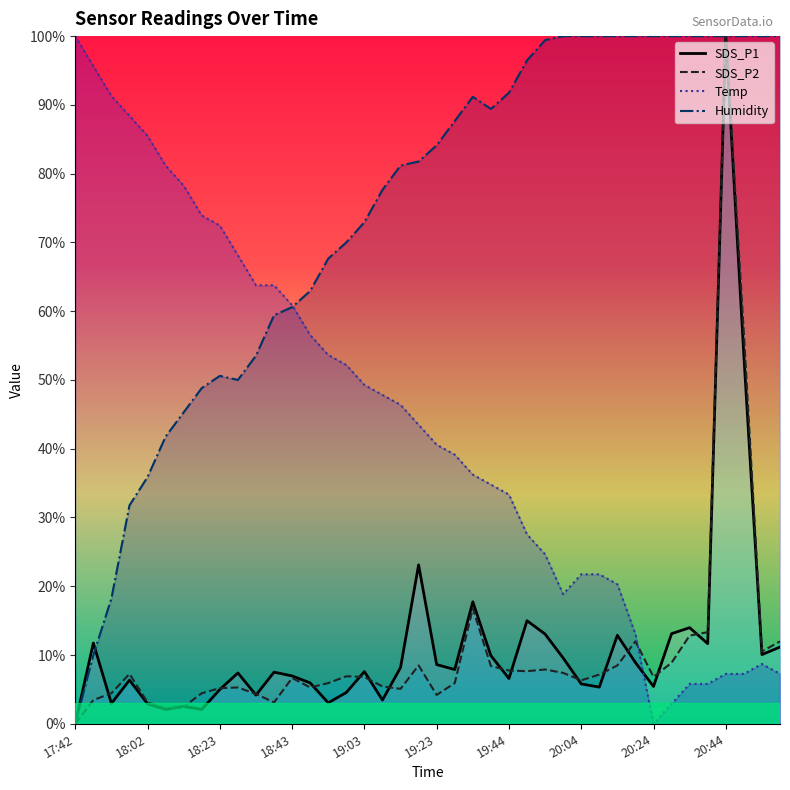

What is the highest value of the Temp series?

100.0